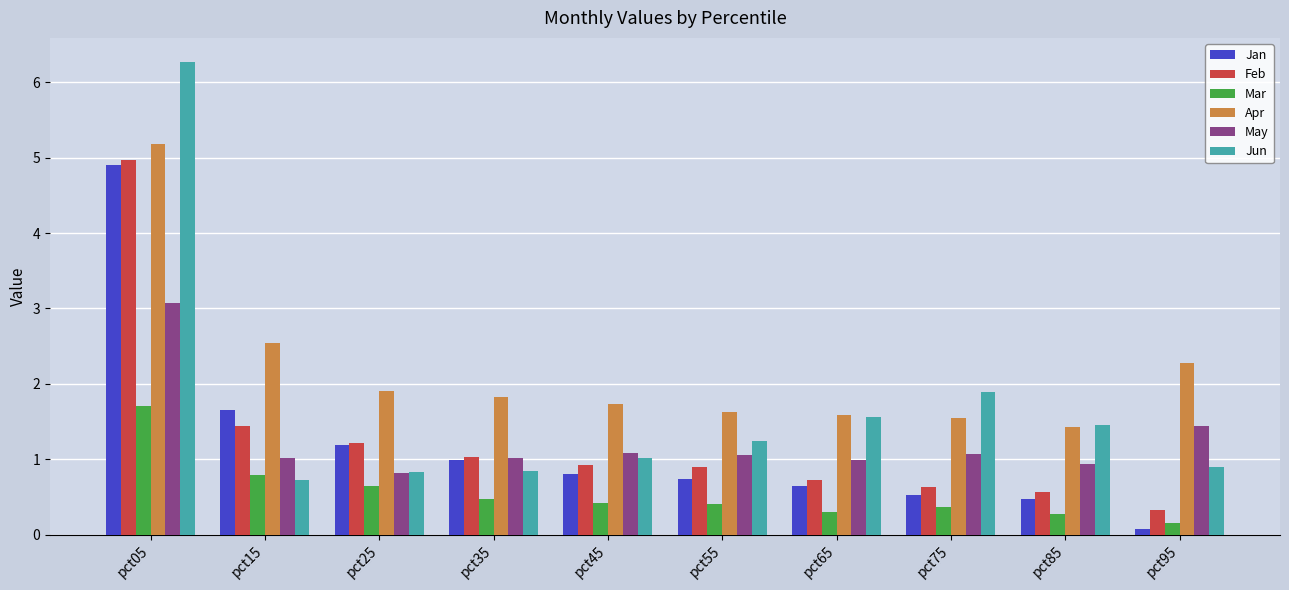

Reading left to right, what are all the values shown in this chart?

Jan: pct05=4.9	pct15=1.6	pct25=1.2	pct35=1.0	pct45=0.8	pct55=0.7	pct65=0.6	pct75=0.5	pct85=0.5	pct95=0.1
Feb: pct05=5.0	pct15=1.4	pct25=1.2	pct35=1.0	pct45=0.9	pct55=0.9	pct65=0.7	pct75=0.6	pct85=0.6	pct95=0.3
Mar: pct05=1.7	pct15=0.8	pct25=0.6	pct35=0.5	pct45=0.4	pct55=0.4	pct65=0.3	pct75=0.4	pct85=0.3	pct95=0.2
Apr: pct05=5.2	pct15=2.5	pct25=1.9	pct35=1.8	pct45=1.7	pct55=1.6	pct65=1.6	pct75=1.5	pct85=1.4	pct95=2.3
May: pct05=3.1	pct15=1.0	pct25=0.8	pct35=1.0	pct45=1.1	pct55=1.1	pct65=1.0	pct75=1.1	pct85=0.9	pct95=1.4
Jun: pct05=6.3	pct15=0.7	pct25=0.8	pct35=0.8	pct45=1.0	pct55=1.2	pct65=1.6	pct75=1.9	pct85=1.4	pct95=0.9